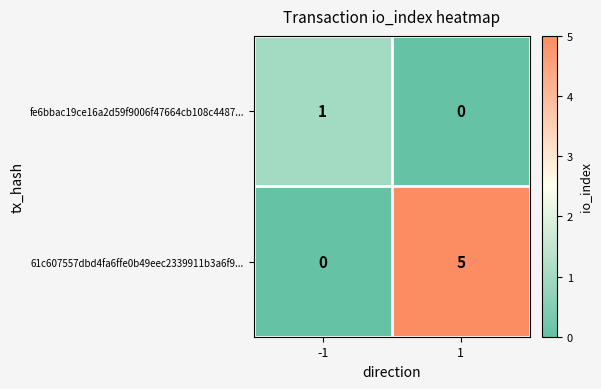

What is the maximum value shown in the chart?

5